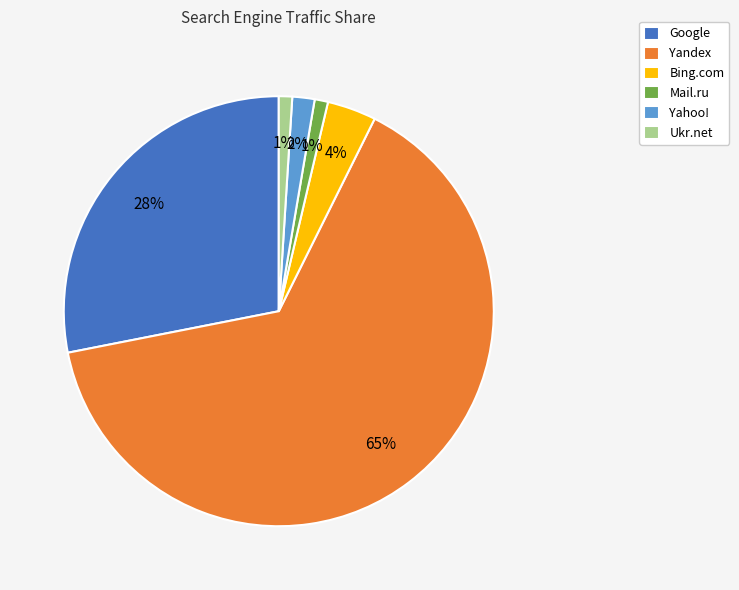

Which has a higher value, Google or Bing.com?

Google